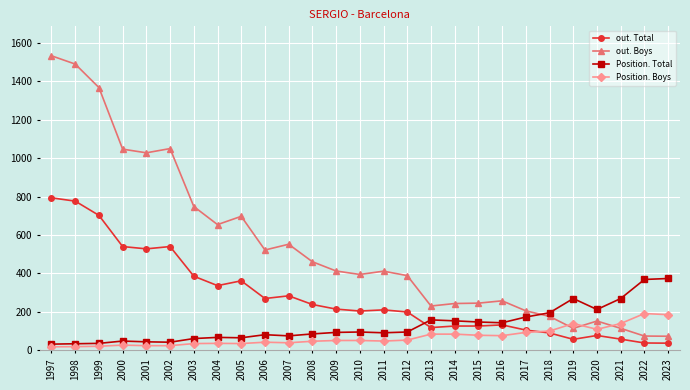

The value of out. Total at 2010 is 205. True or false?

True